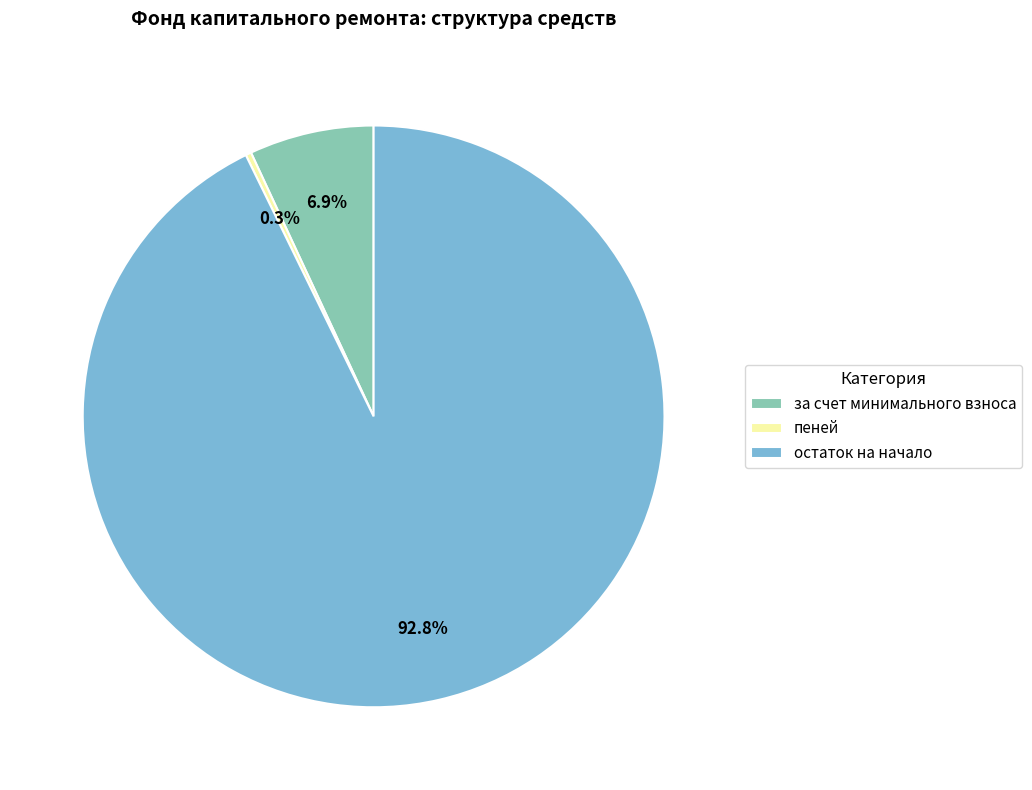

To the nearest percent, what percentage of the pie is за счет минимального взноса?

7%